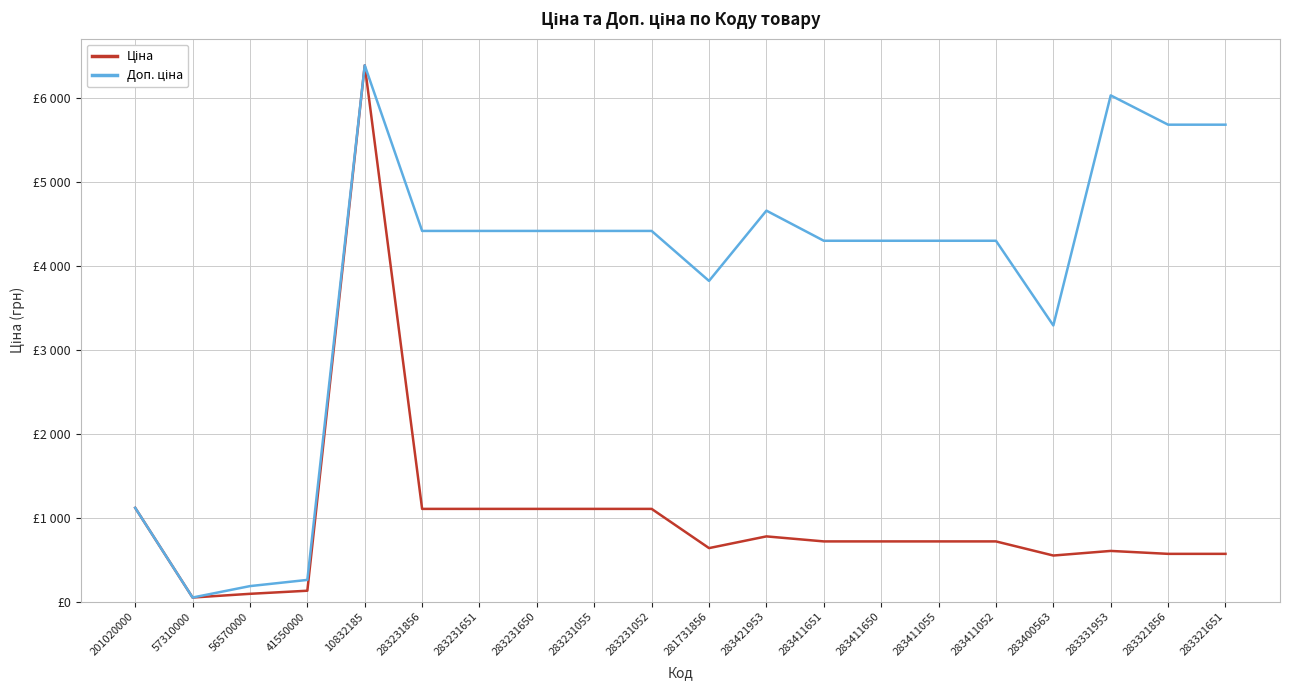

What is the spread (max minus min) of values at 283400563?

2738.9